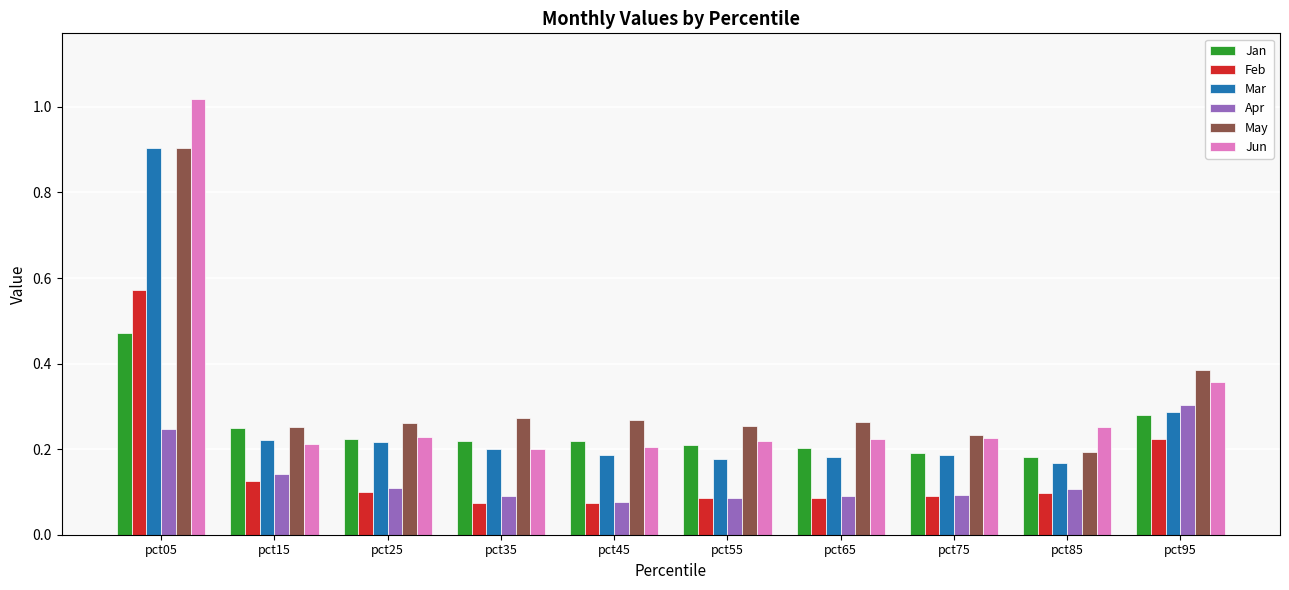

Which category has the highest value across all series?

pct05